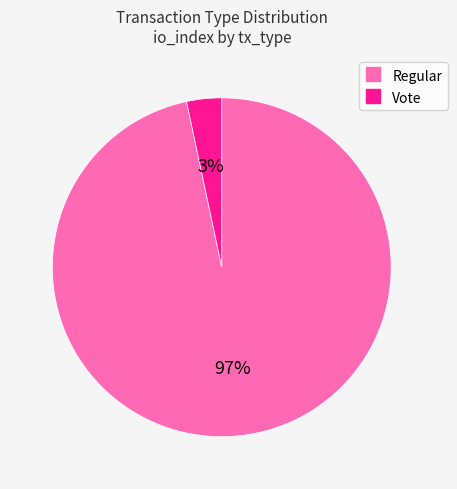

To the nearest percent, what portion does Vote represent?

3%